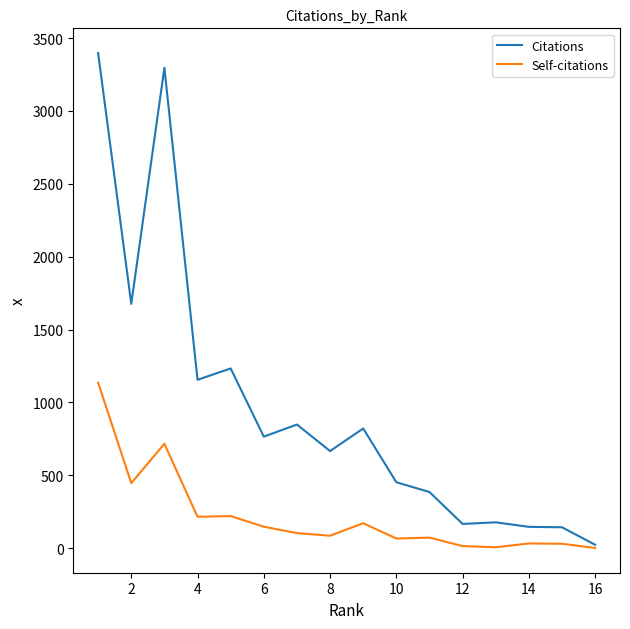

Which series has the largest total across all categories?

Citations